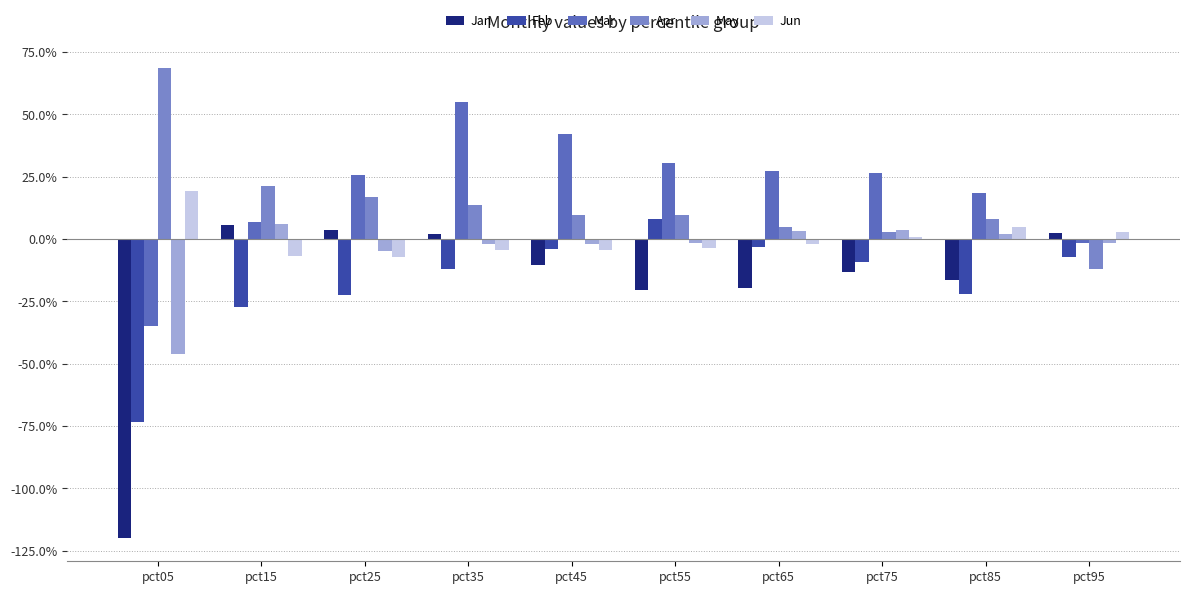

What is the smallest value displayed?

-1.2